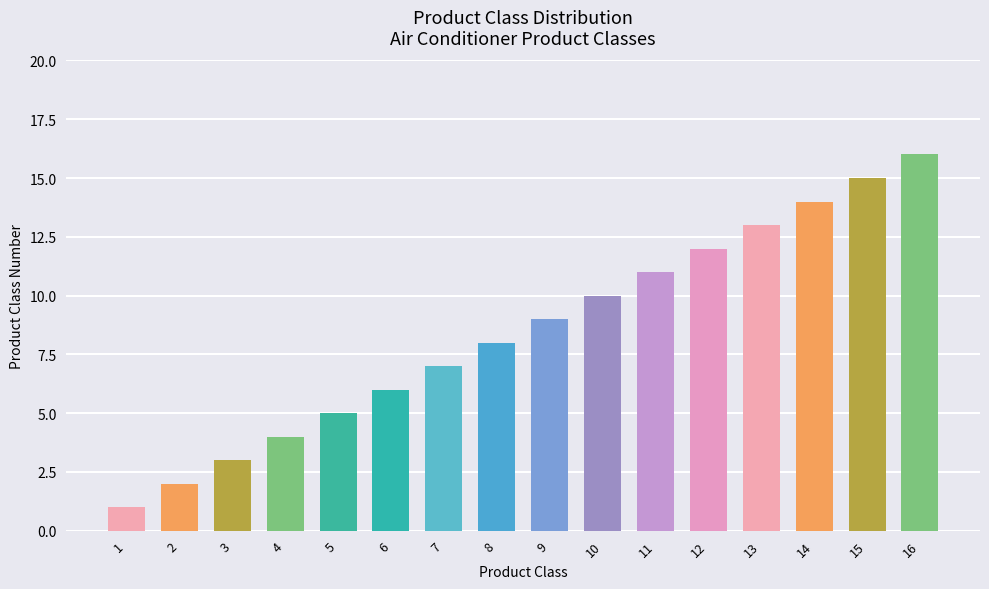

What is the sum of the values at 7 and 9?

16